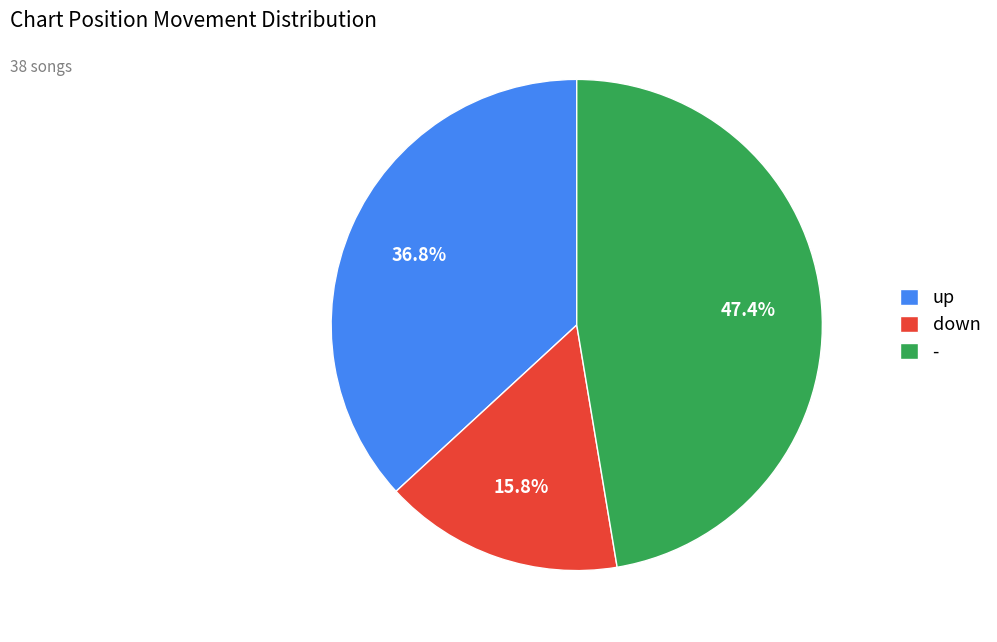

To the nearest percent, what percentage of the pie is up?

37%